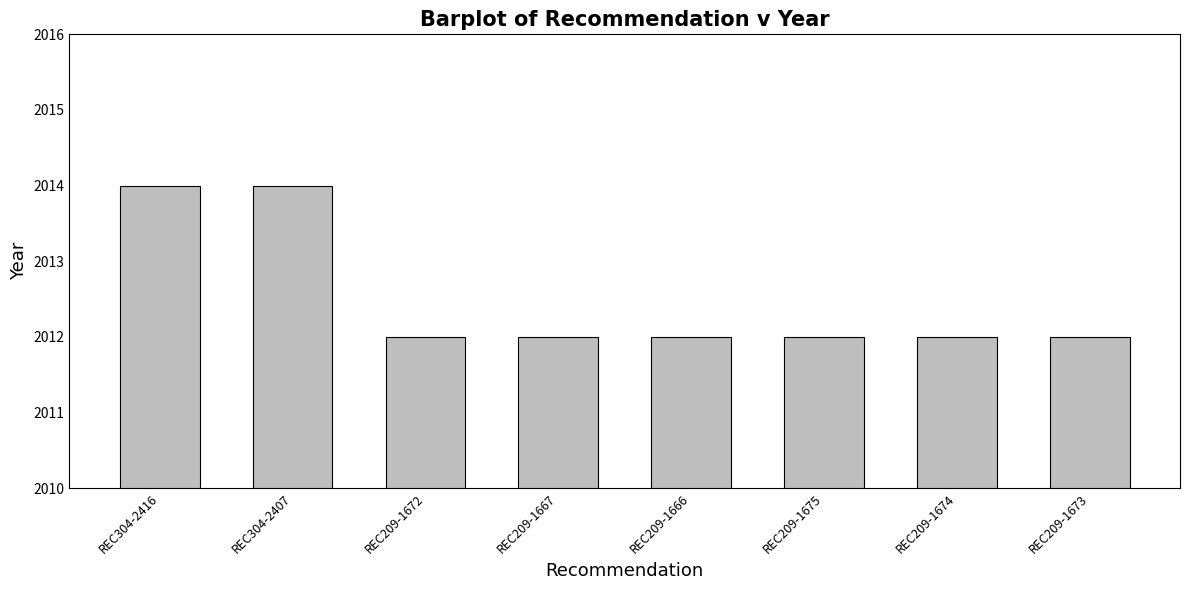

Does the chart contain any negative values?

No